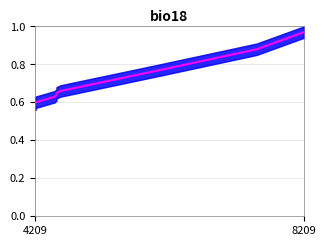

The value at 4209 is 0.6. True or false?

True